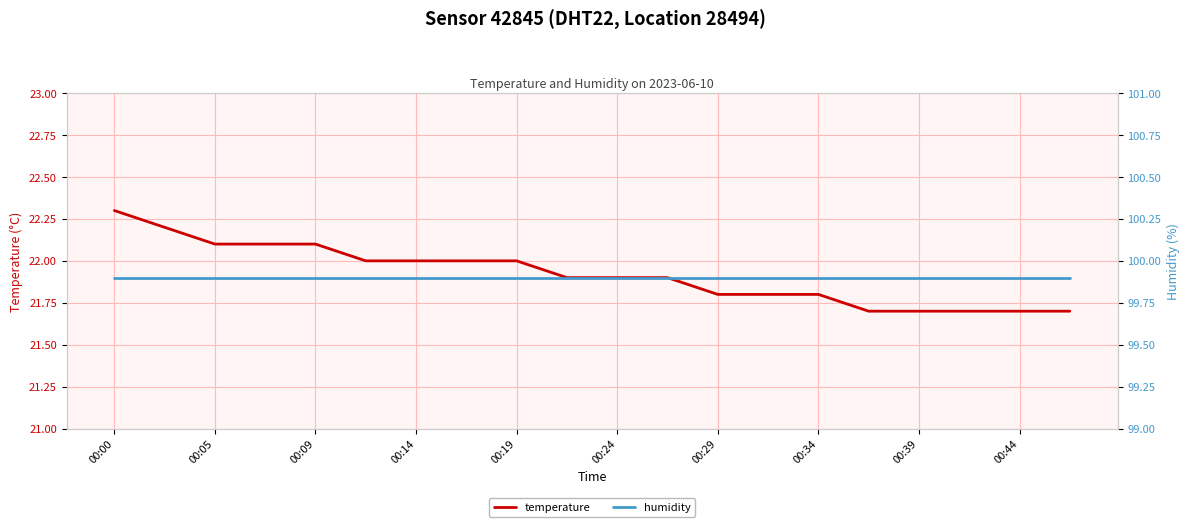

How many data points does each series have?

20